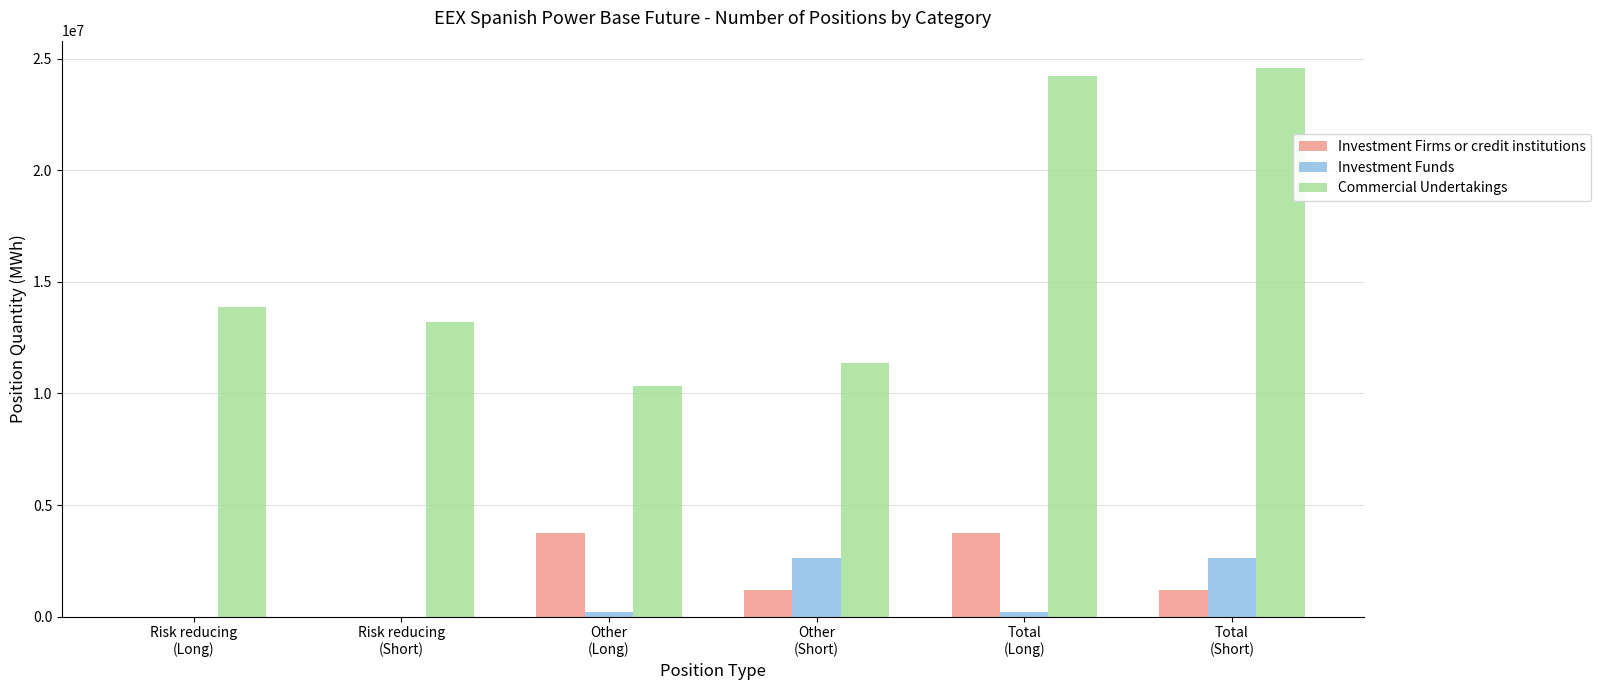

True or false: Investment Funds has a value of 204264 at Other
(Long).

True